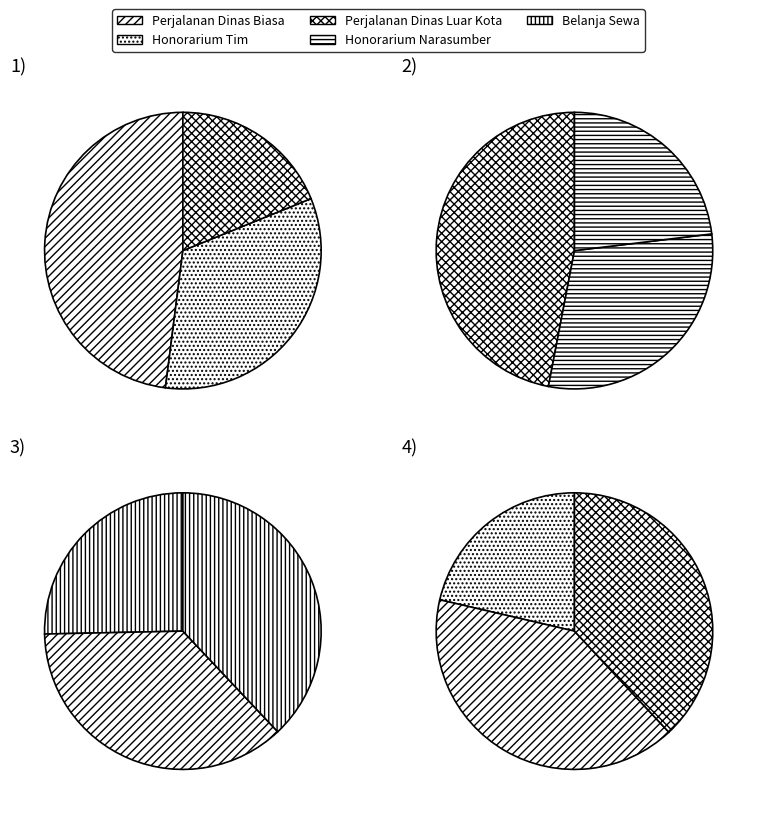

The Badan Keuangan dan Aset Daerah (3) slice represents 1% of the pie. True or false?

False